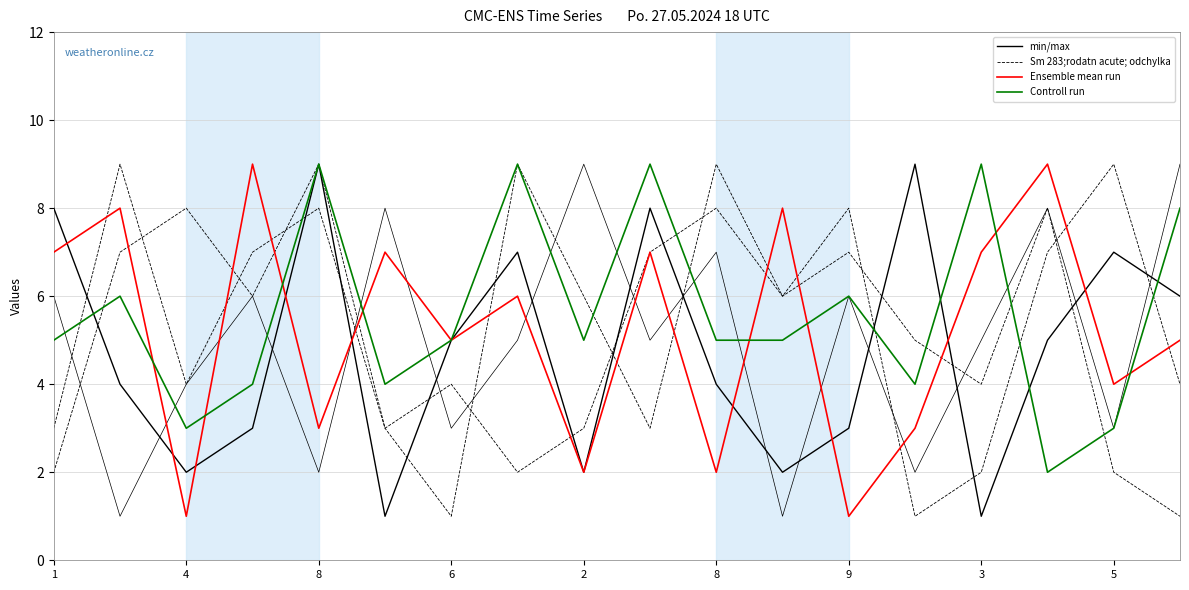

Where does the Ensemble mean run series first go above 6?

1